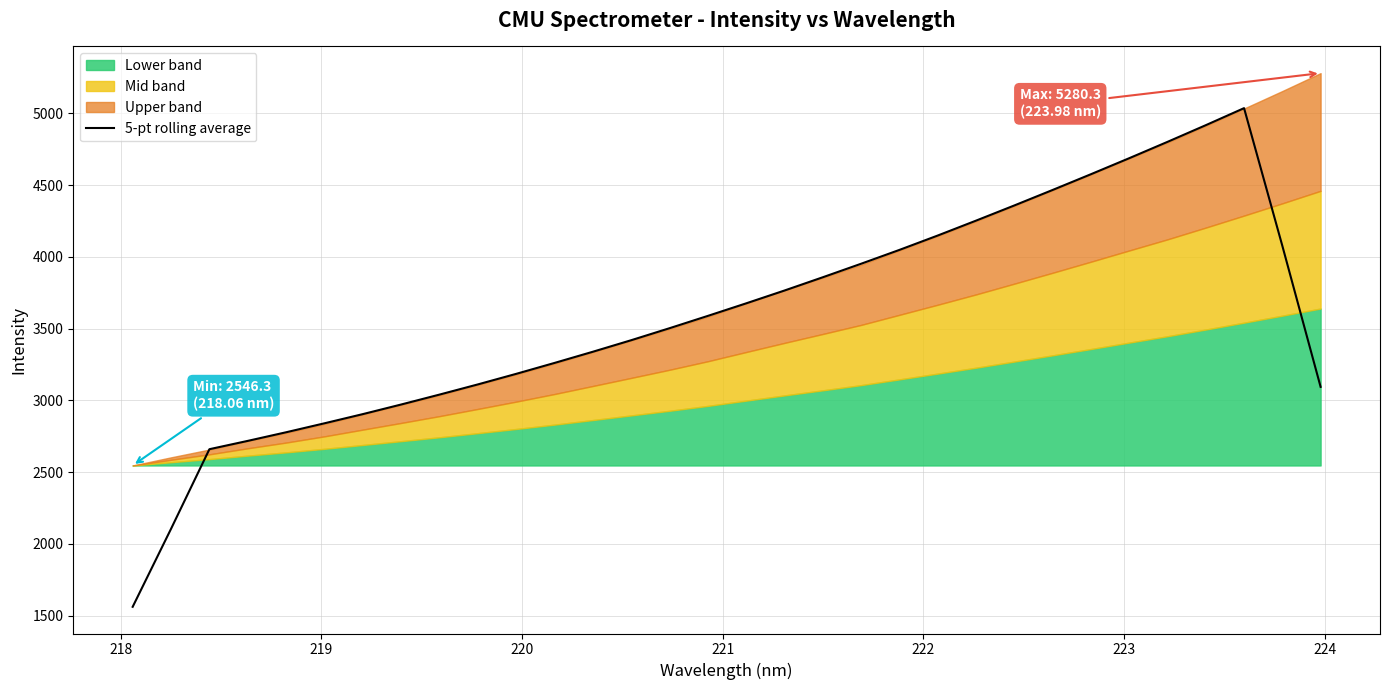

What is the smallest value displayed?

1561.3